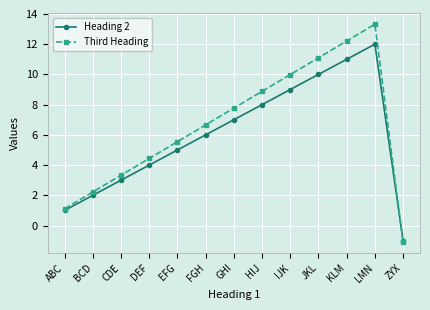

What are all the series names shown in the legend?

Heading 2, Third Heading